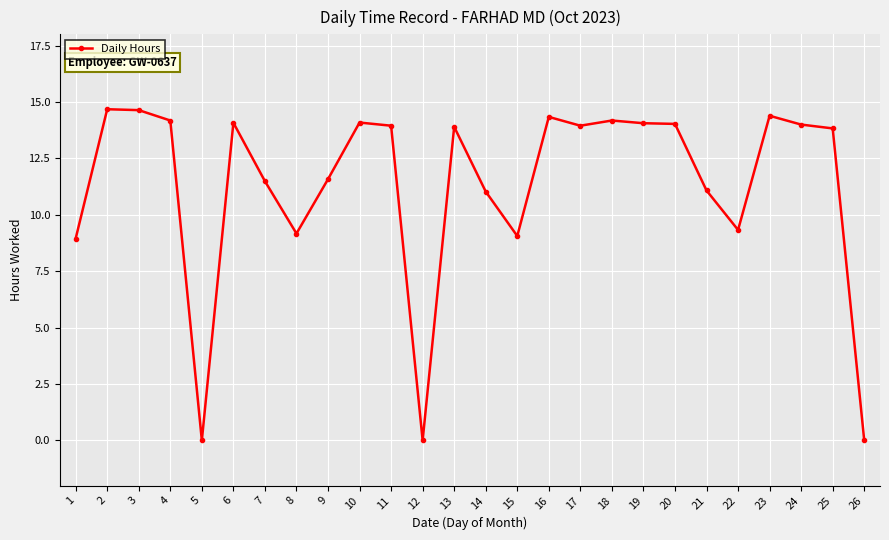

Count the number of data series in this chart.

1